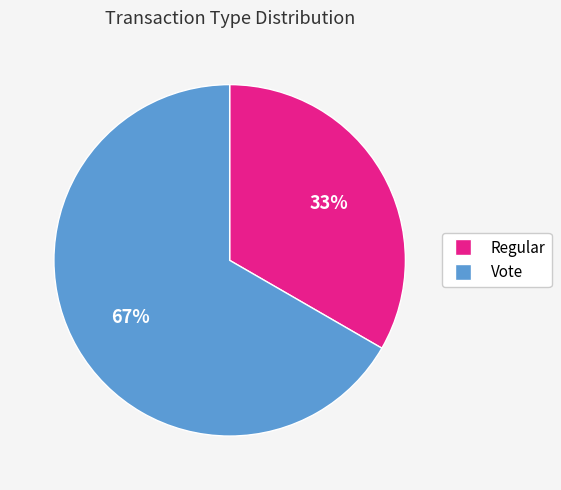

How many slices are in this pie chart?

2